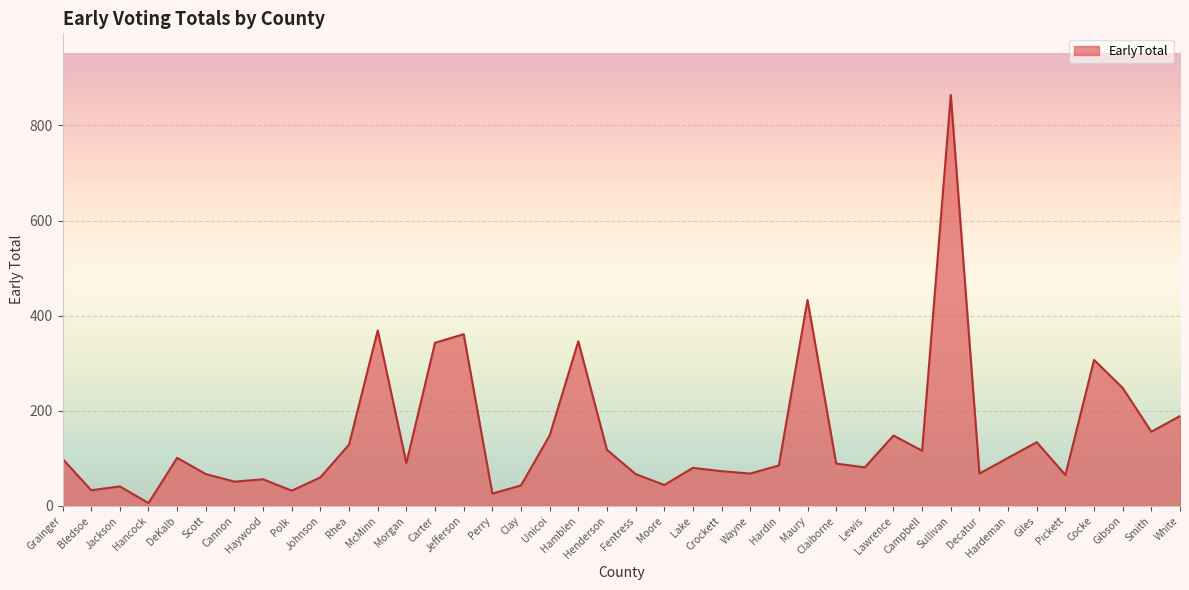

Count the number of data series in this chart.

1